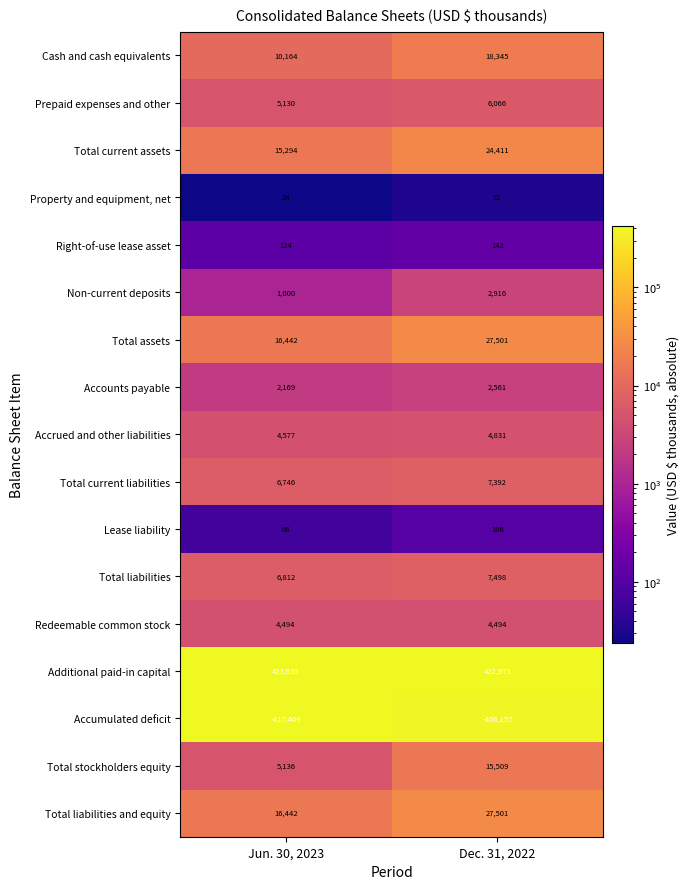

How many data points in Prepaid expenses and other are less than 6066?

1